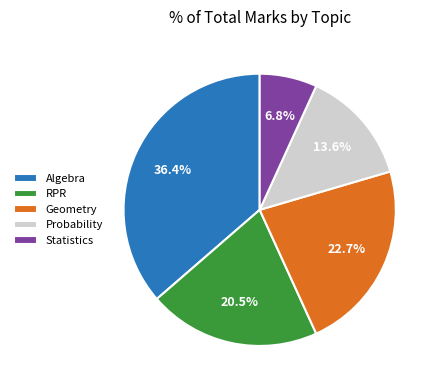

What percentage is NOT represented by RPR?

79.5%